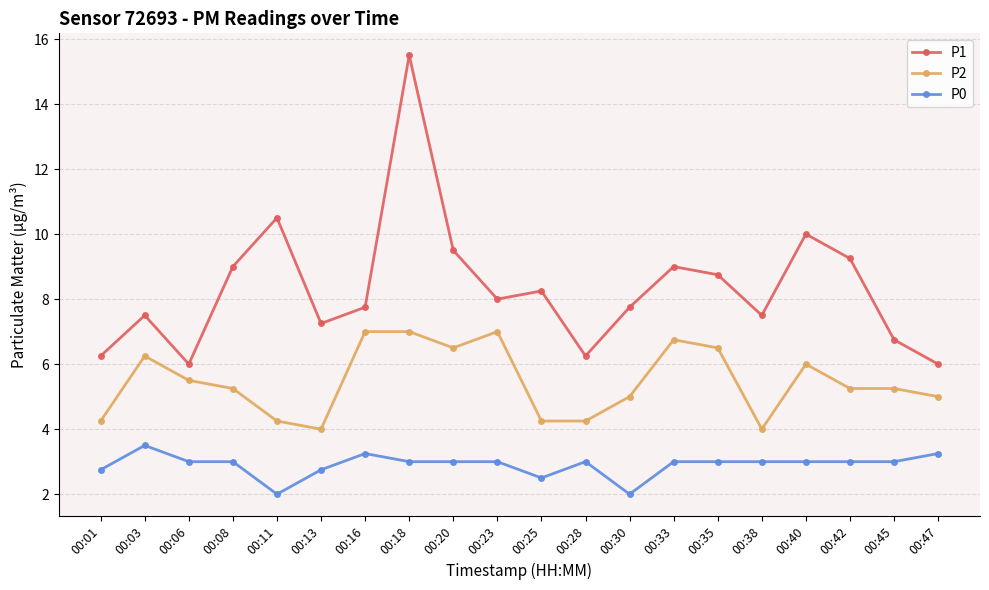

What is the value of the P1 point at the 17th from the left?

10.0